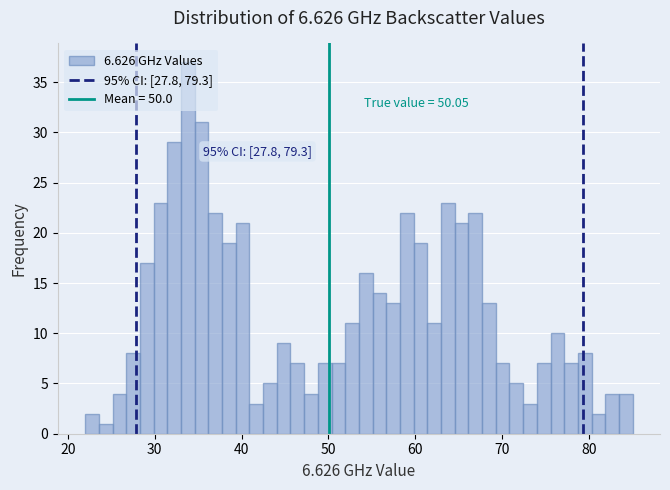

Read against the x-axis, roughly where is the centre of the tallest bar?

34